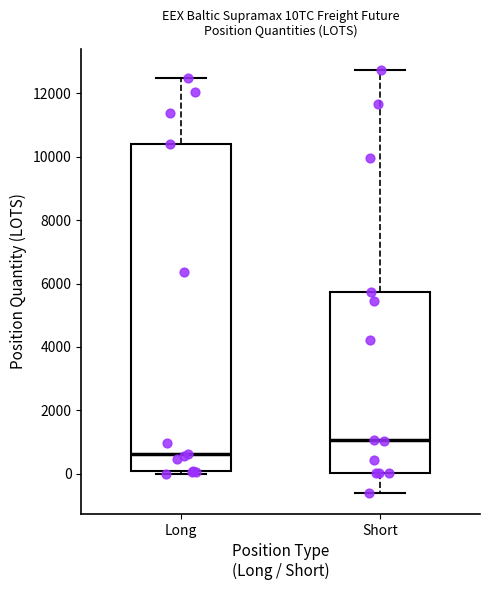

Reading left to right, transcribe this box plot: for each box, give where its median line is, the range the box spans, and where its two whiskers end, as read against the y-axis. The values are not printed on the chart, so give them approximately, as read against the axis.

Long: median 600, box 0 to 10400, whiskers 0 (just below the box's lower edge) to 12400
Short: median 1000, box 0 to 5800, whiskers -600 to 12800